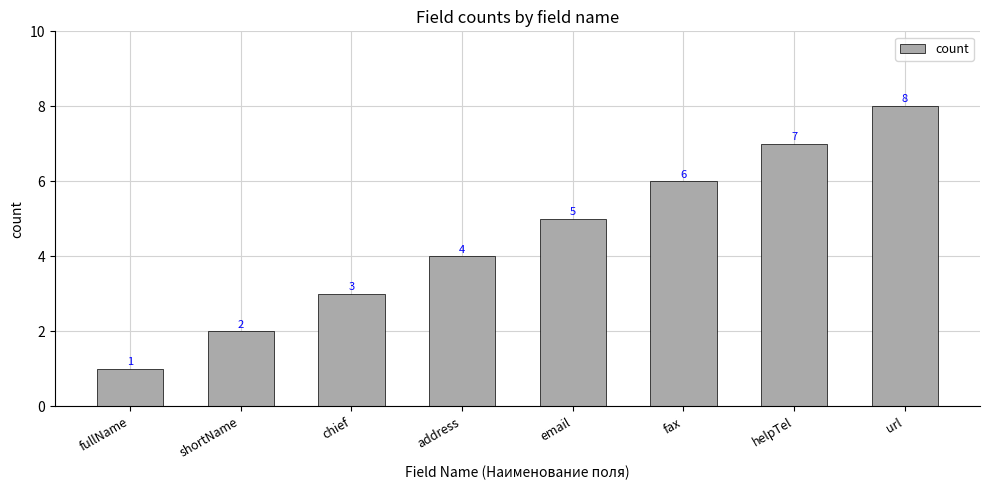

What is the change in value from fax to url?

+2